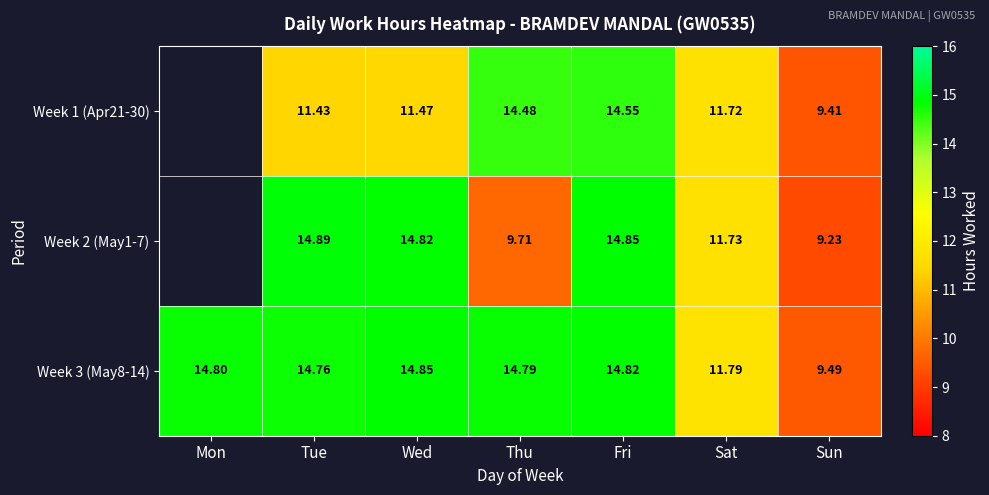

Rank the series at Sun from highest to lowest value.

Week 3 (May8-14), Week 1 (Apr21-30), Week 2 (May1-7)